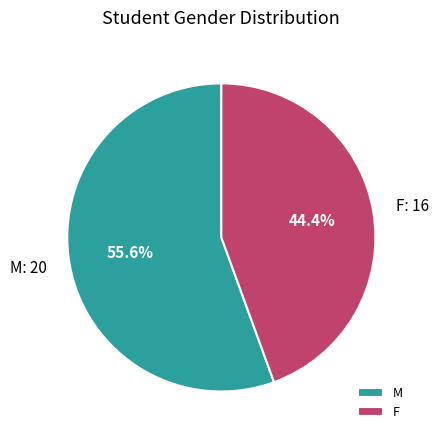

What percentage is the M slice, to the nearest percent?

56%